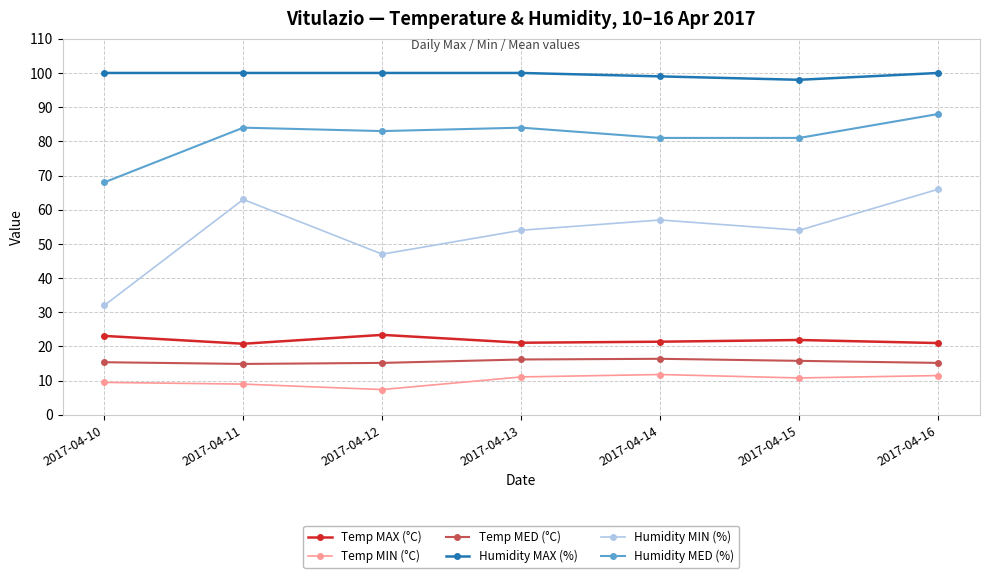

How many distinct data groups are displayed?

6